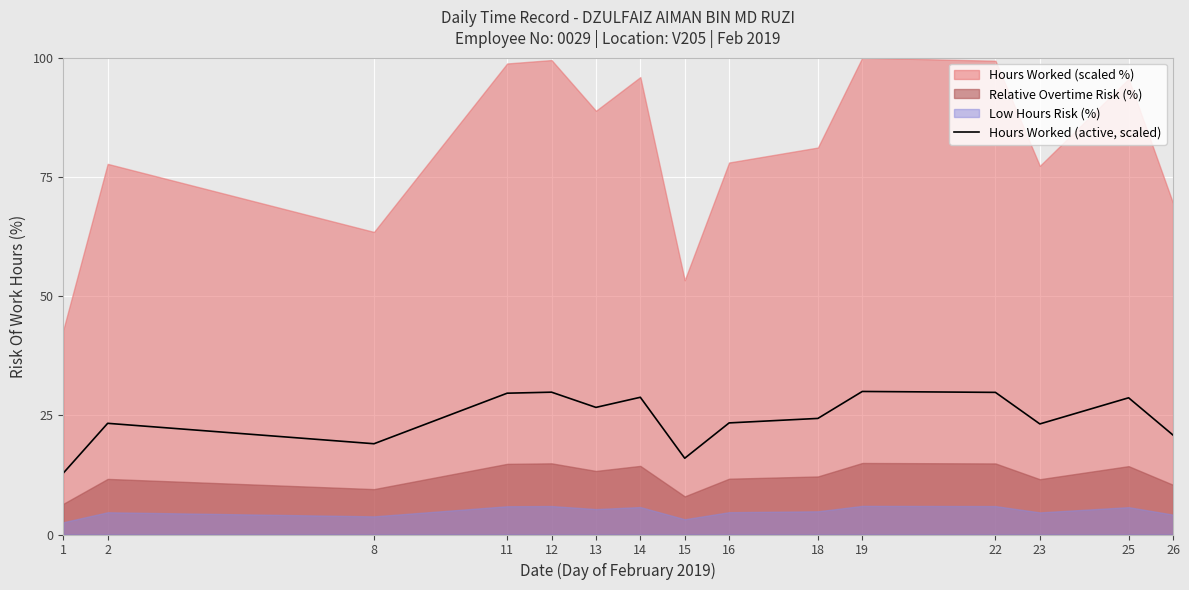

Reading right to left, what are all the values shown in this chart?

20.9	28.7	23.2	29.8	30.0	24.3	23.4	16.0	28.8	26.7	29.9	29.6	19.0	23.3	12.9